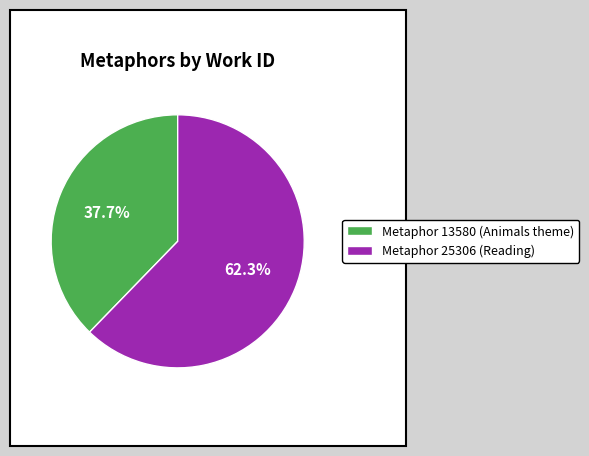

How many segments does this pie chart have?

2